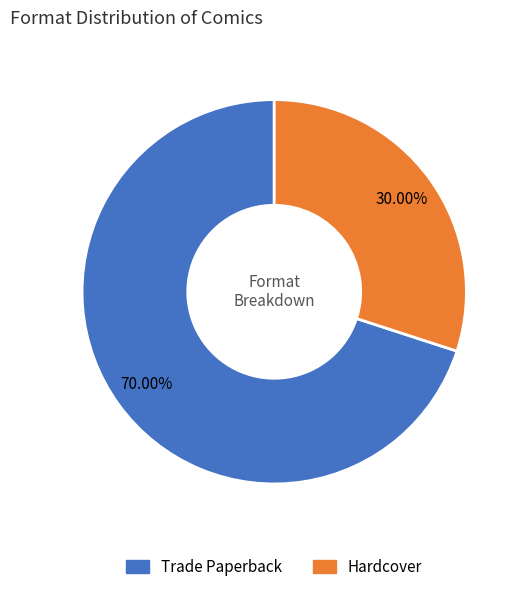

True or false: Trade Paperback accounts for 70% of the total.

True